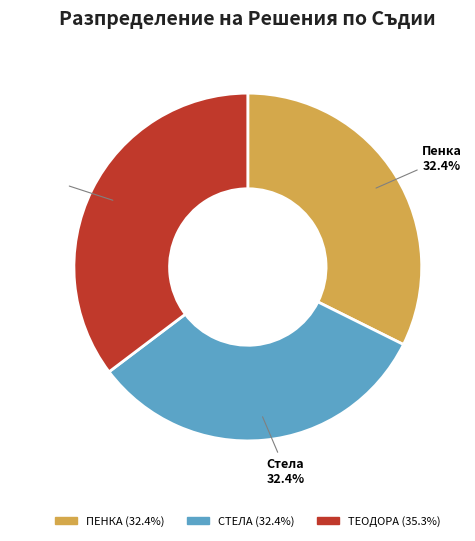

Is there any slice that represents more than half of the pie?

No